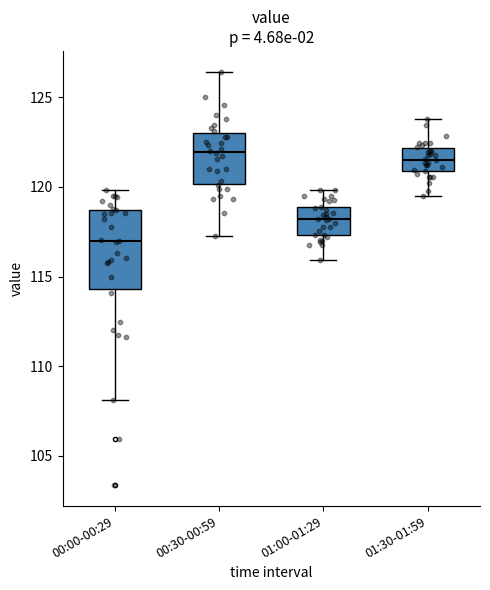

Reading left to right, read every box against the y-axis: the position of its median line, the range the box covers, and the ends of its whiskers. The values are not printed on the chart, so give them approximately, as read against the axis.

00:00-00:29: median 117.0, box 114.5 to 118.5, whiskers 108.0 to 120.0
00:30-00:59: median 122.0, box 120.0 to 123.0, whiskers 117.0 to 126.5
01:00-01:29: median 118.0, box 117.5 to 119.0, whiskers 116.0 to 120.0
01:30-01:59: median 121.5, box 121.0 to 122.0, whiskers 119.5 to 124.0